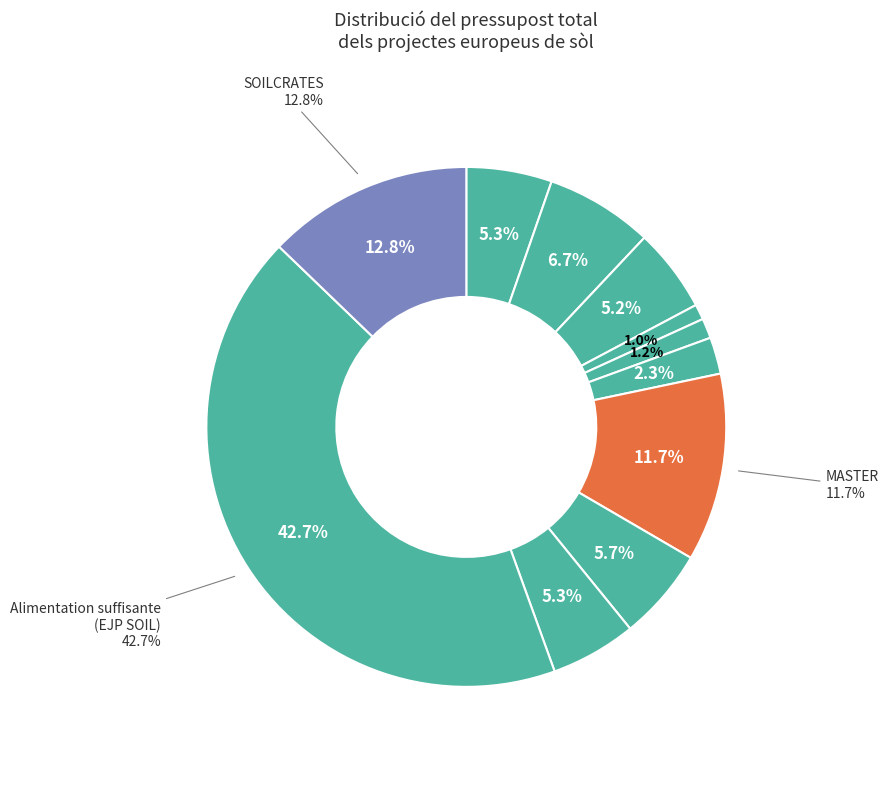

True or false: ALL-Ready accounts for 2% of the total.

True